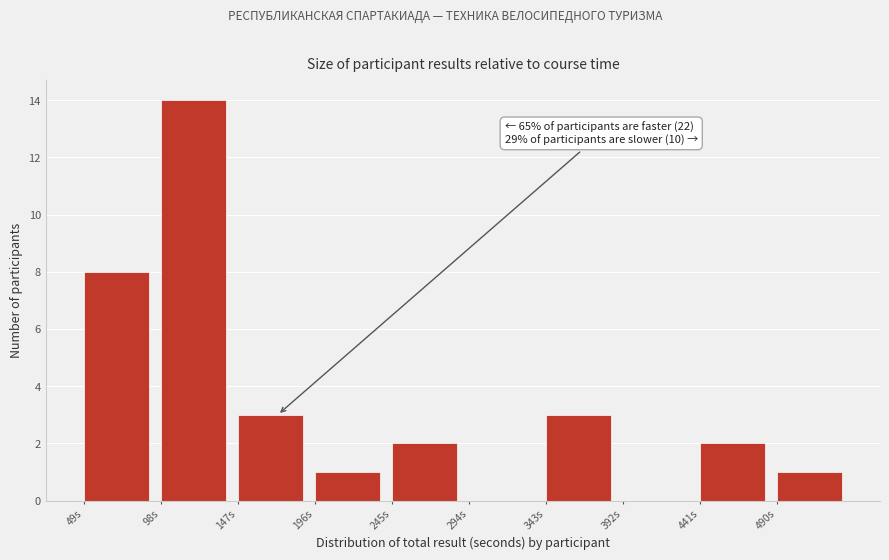

Which range on the x-axis has the tallest bar?

98 to 147